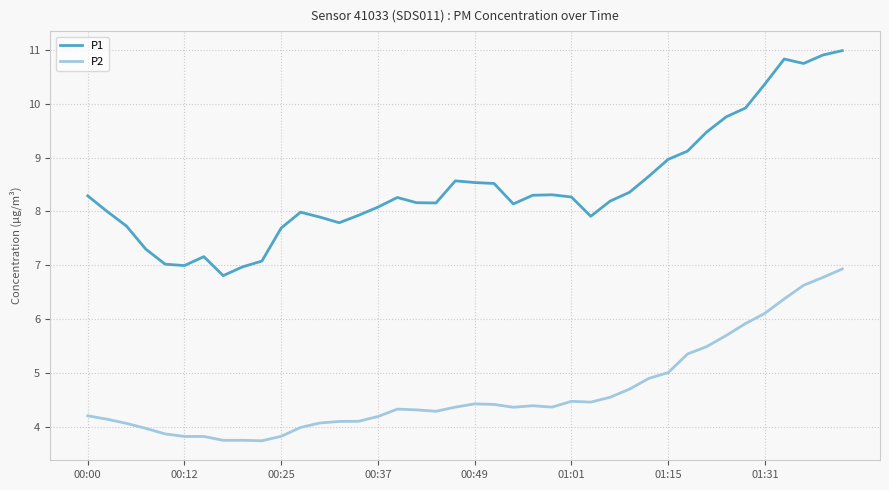

Which series has the largest range (max minus min)?

P1